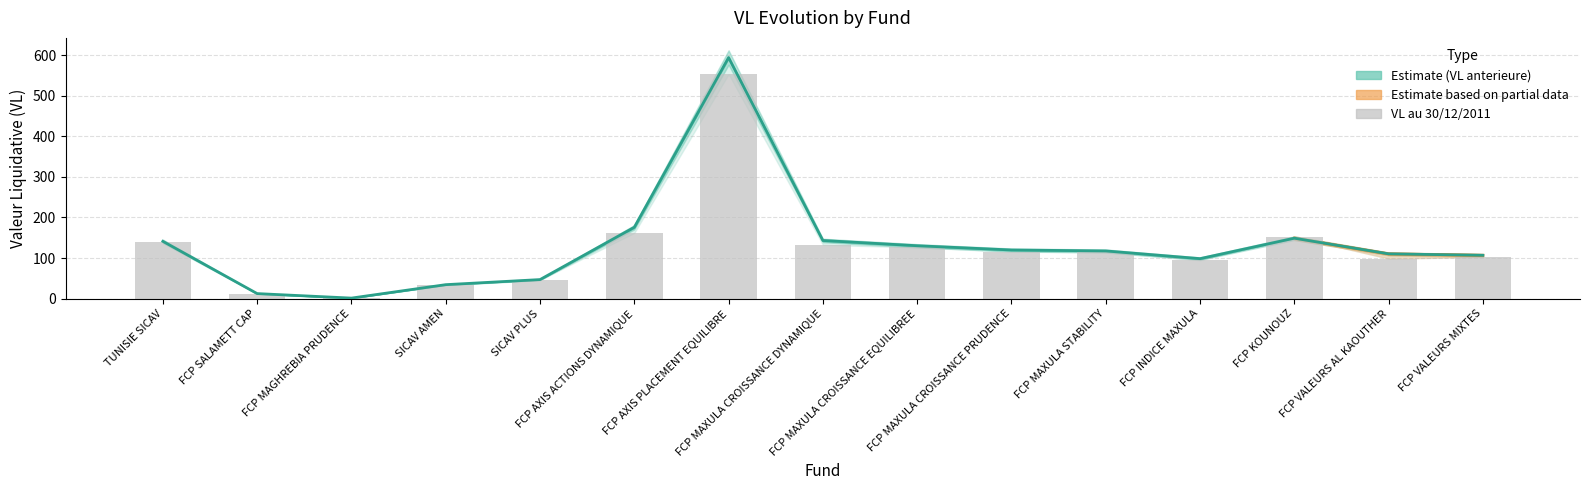

Reading left to right, extract all data points from this chart.

TUNISIE SICAV=141.3	FCP SALAMETT CAP=12.4	FCP MAGHREBIA PRUDENCE=1.3	SICAV AMEN=34.4	SICAV PLUS=46.9	FCP AXIS ACTIONS DYNAMIQUE=175.9	FCP AXIS PLACEMENT EQUILIBRE=594.4	FCP MAXULA CROISSANCE DYNAMIQUE=143.3	FCP MAXULA CROISSANCE EQUILIBREE=130.4	FCP MAXULA CROISSANCE PRUDENCE=119.9	FCP MAXULA STABILITY=117.6	FCP INDICE MAXULA=98.6	FCP KOUNOUZ=149.0	FCP VALEURS AL KAOUTHER=110.4	FCP VALEURS MIXTES=106.8